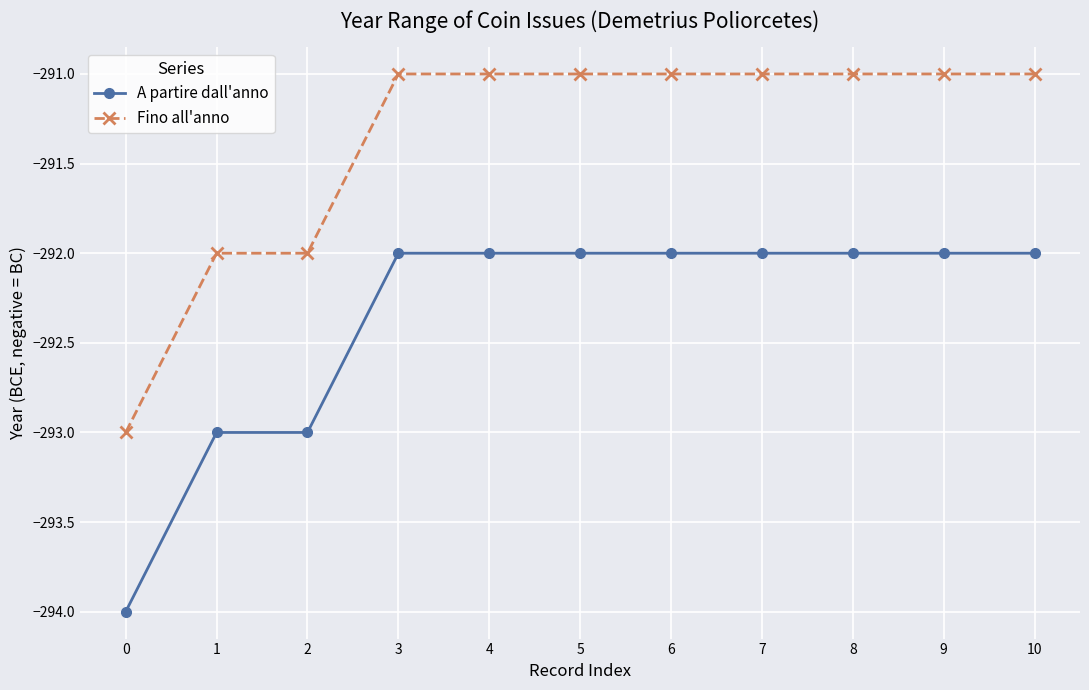

What is the sum of all Fino all'anno values?

-3205